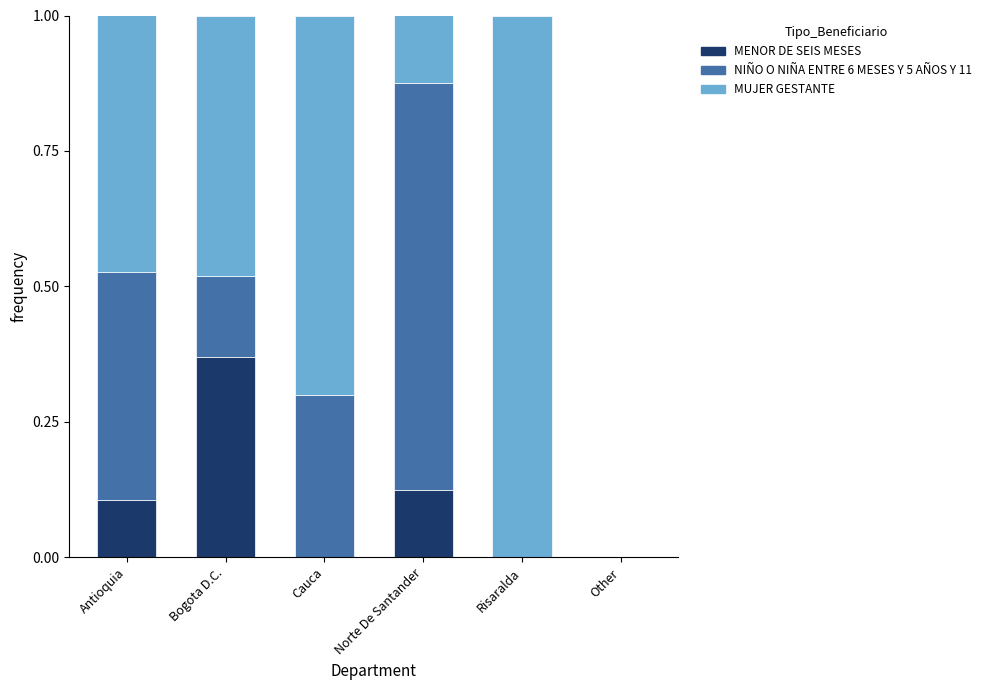

At which label does MENOR DE SEIS MESES reach its peak?

Bogota D.C.